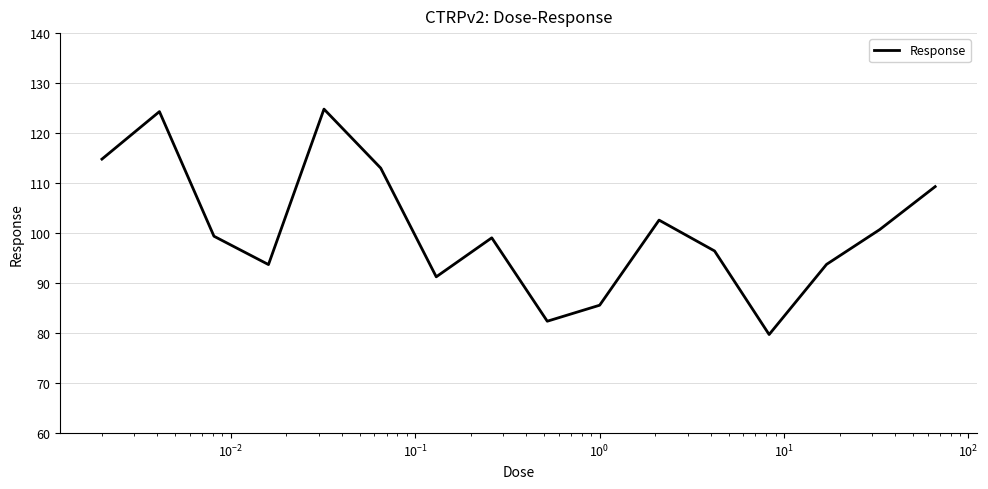

What is the smallest value displayed?

79.7